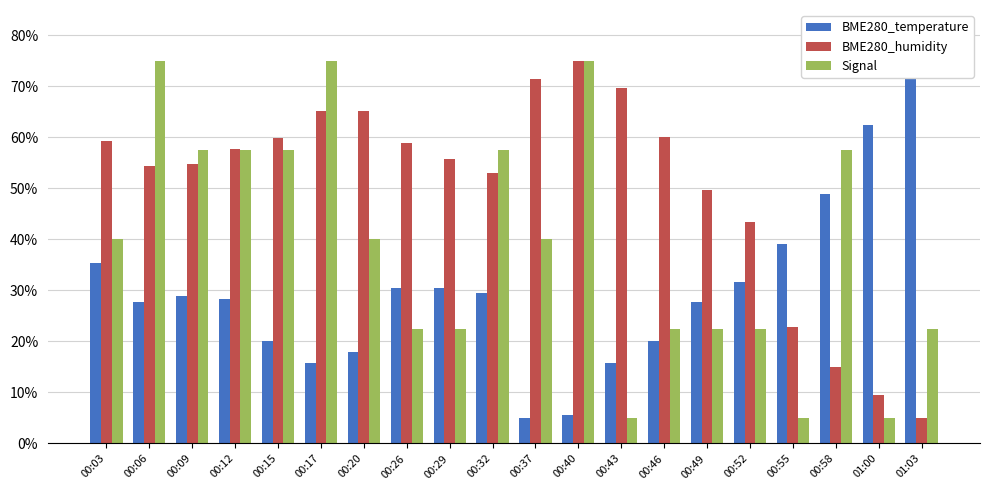

What is the label of the 19th bar from the right?

00:06